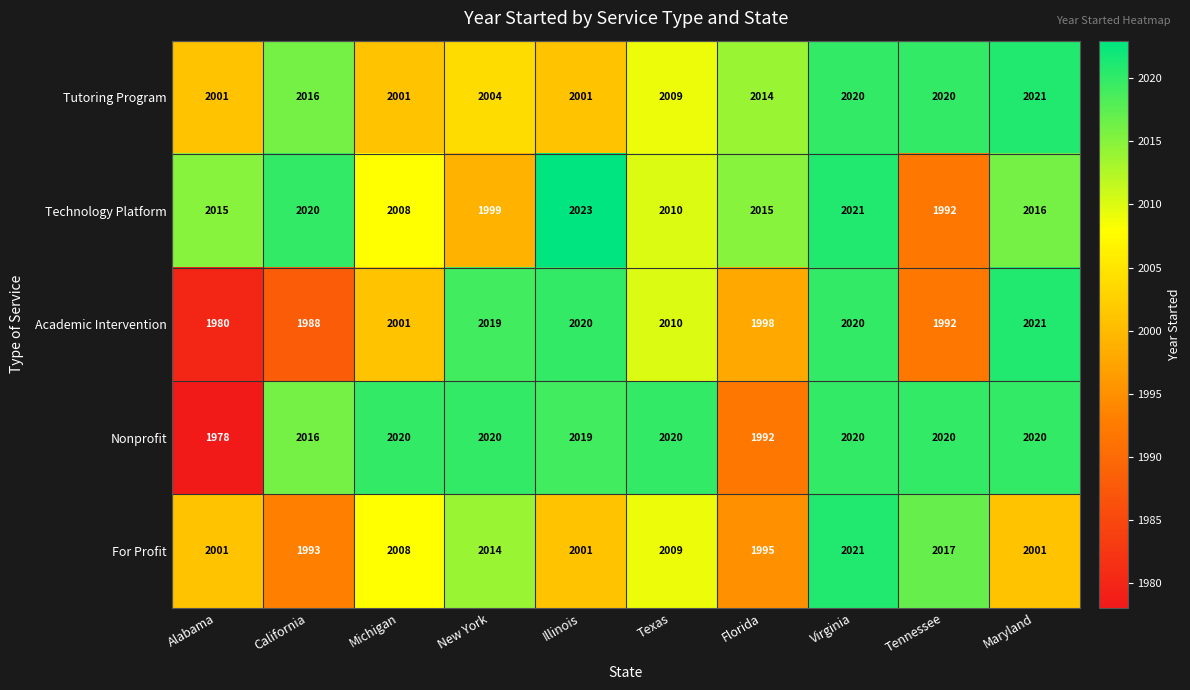

Read the Tutoring Program value at Texas, to the nearest 5.

2010